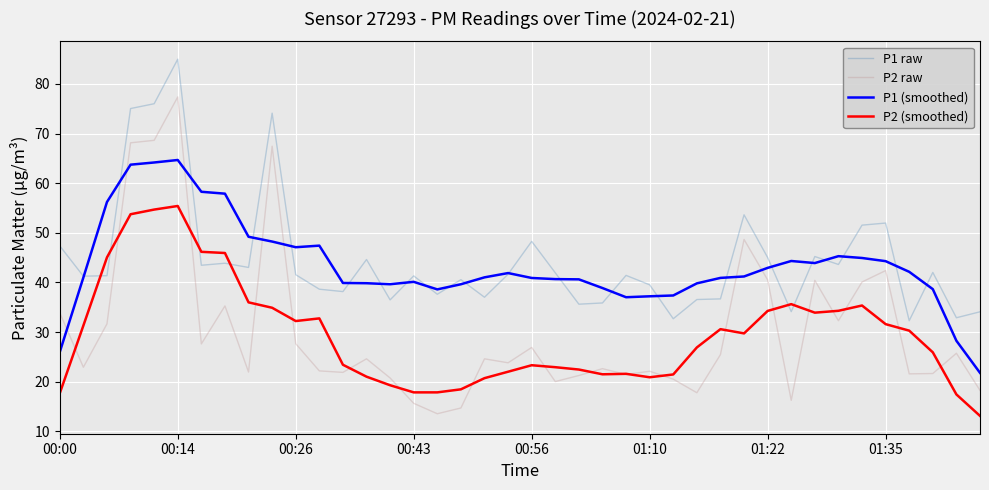

List the series in order of their peak value, highest first.

P1 raw, P2 raw, P1 (smoothed), P2 (smoothed)